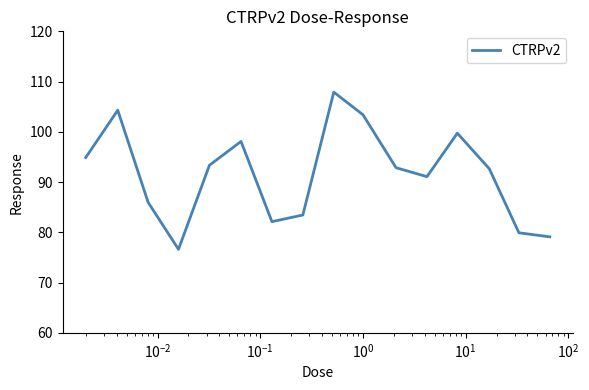

What is the smallest value displayed?

76.6